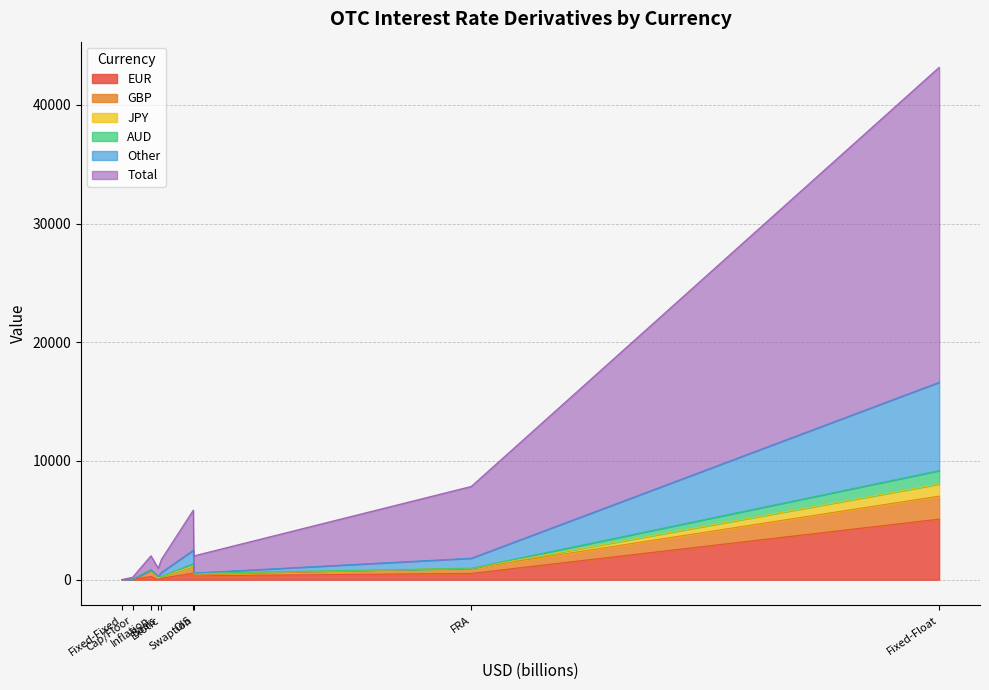

What is the sum of all EUR values?

6950